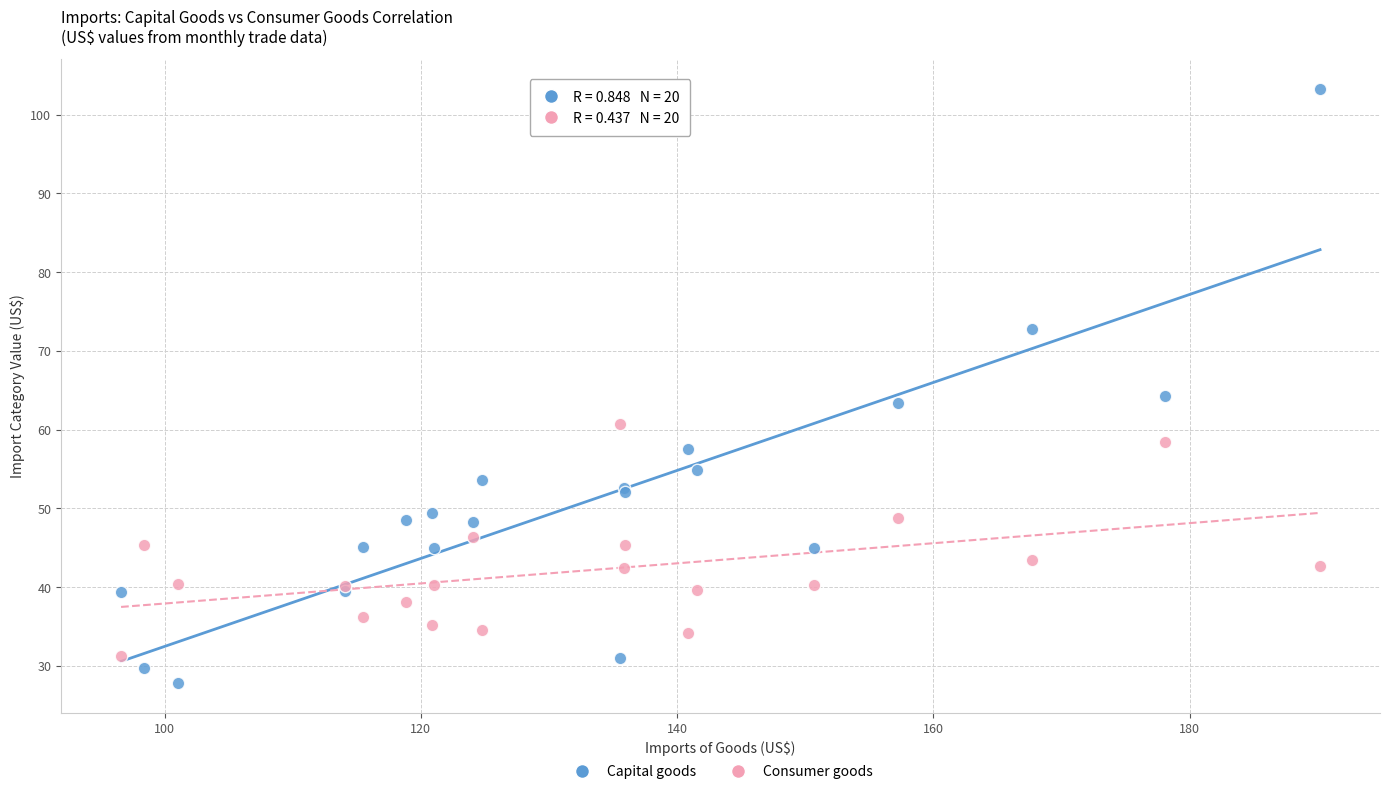

What is the X range (max minus min) for the scatter plot?

93.6